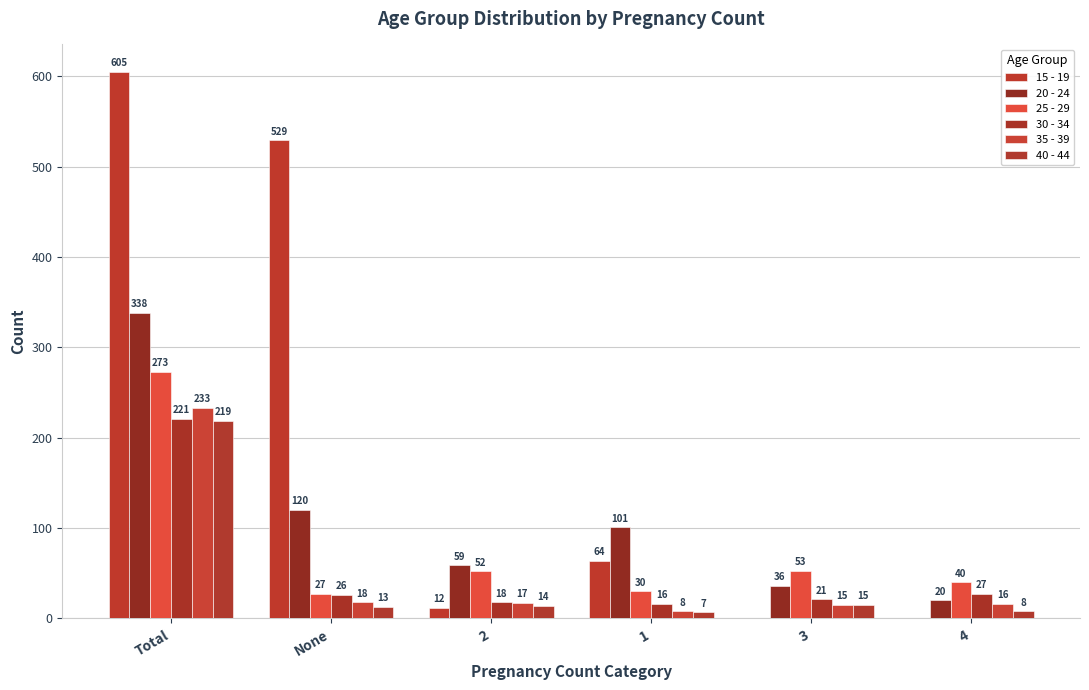

Count the number of categories in the chart.

6